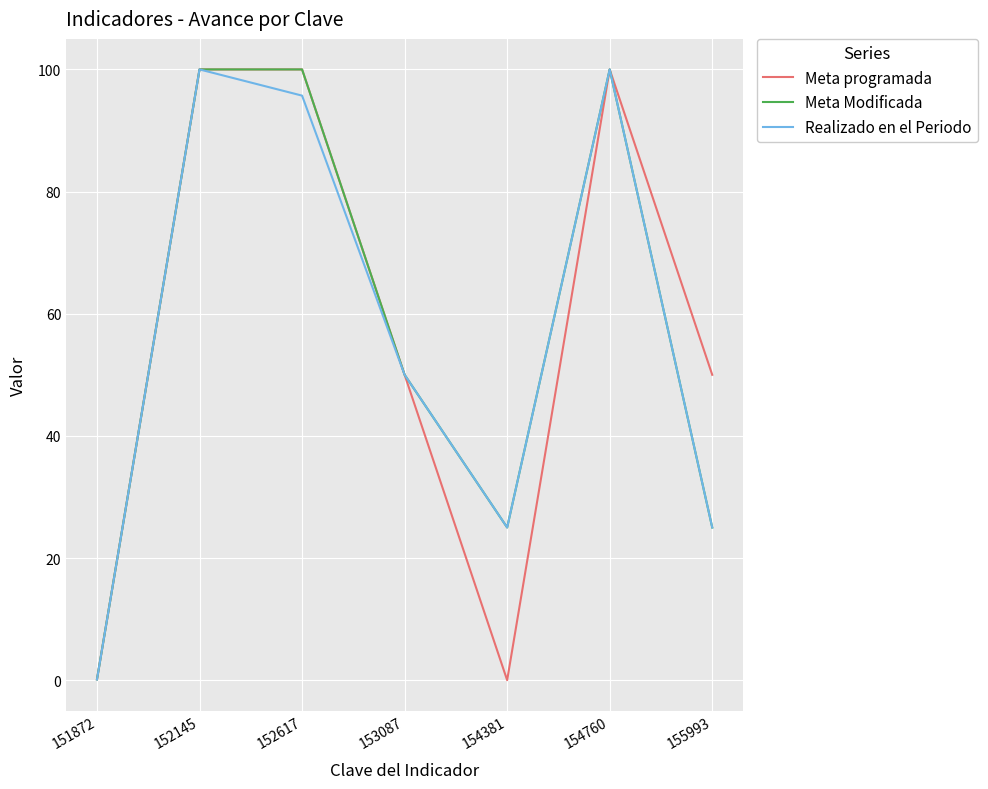

Which series changed the most between 151872 and 154381?

Realizado en el Periodo